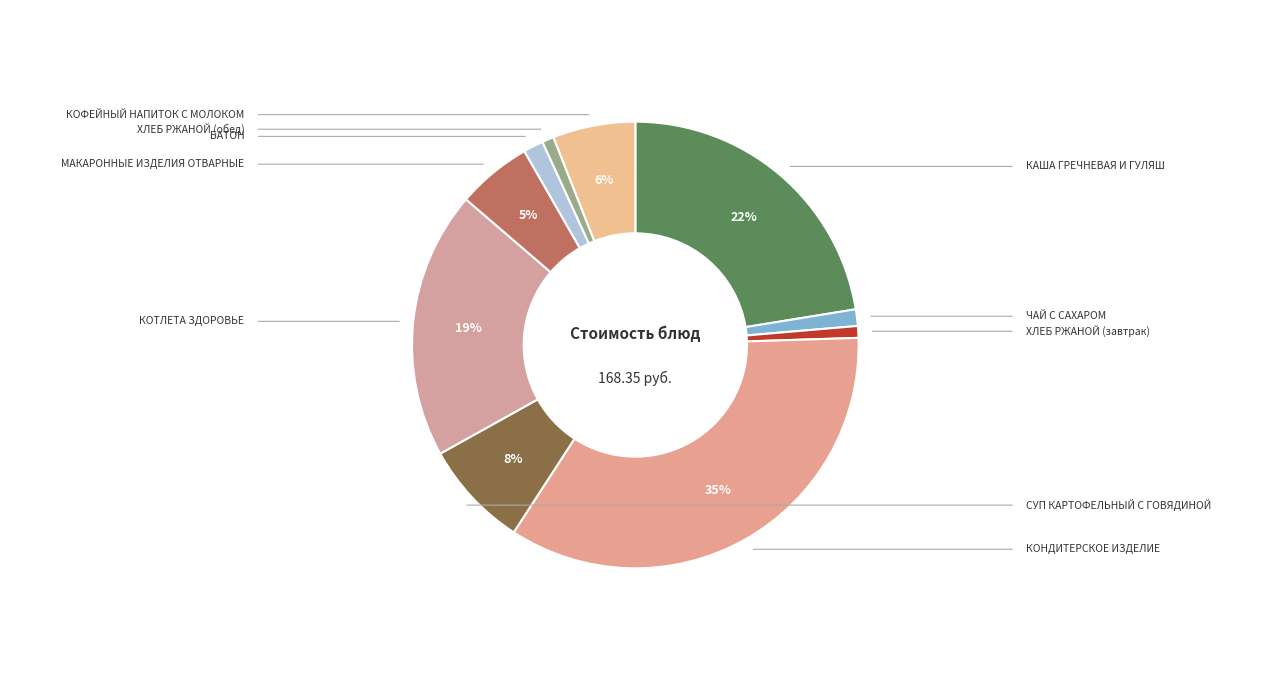

Is there a majority slice in this chart?

No